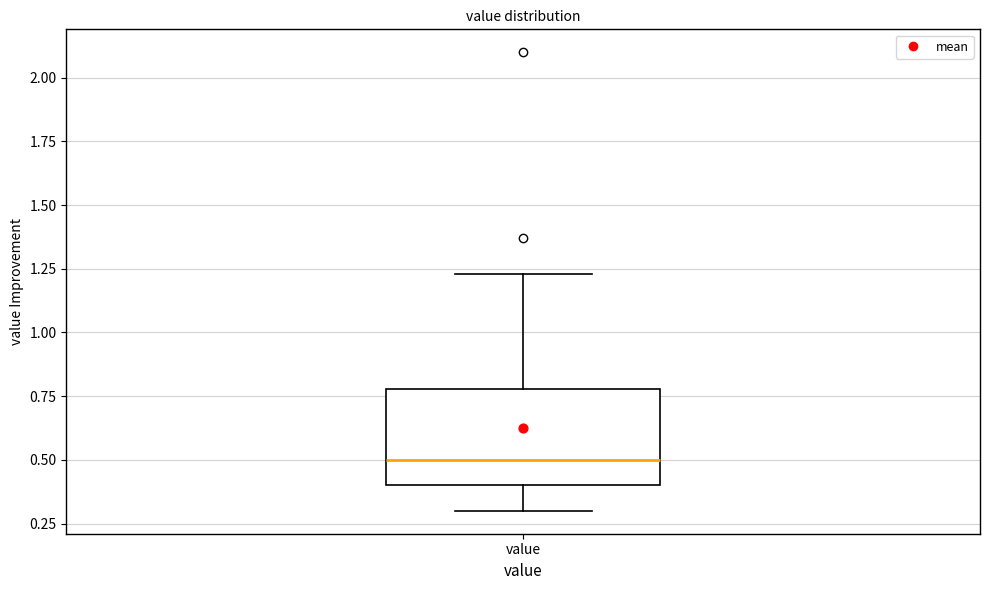

Read this box plot against the y-axis: the position of the median line, the range covered by the box, and the ends of both whiskers. The values are not printed on the chart, so give them approximately, as read against the axis.

median 0.50, box 0.40 to 0.80, whiskers 0.30 to 1.25